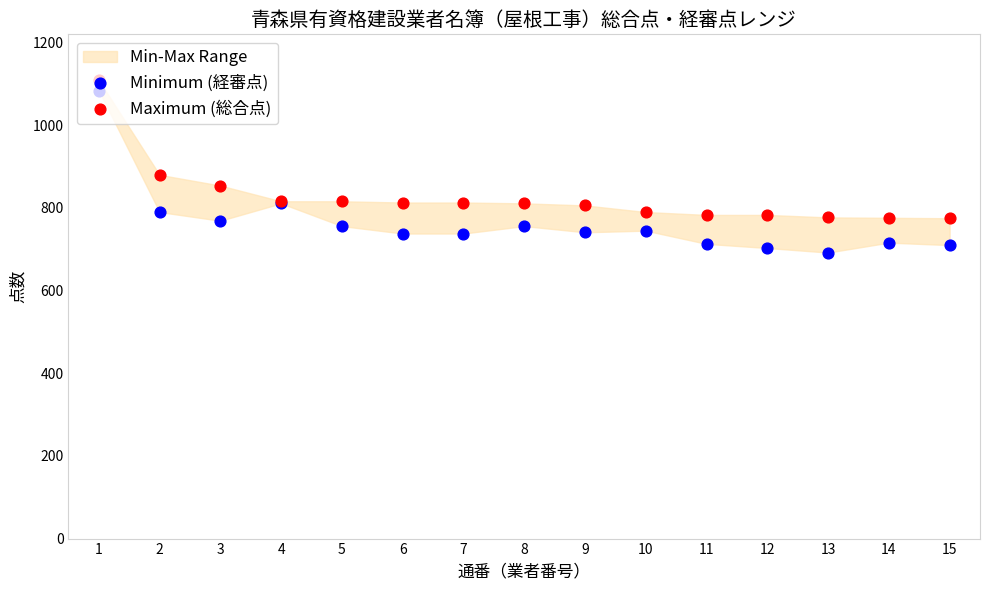

Which series contains the lowest Y value?

Minimum (経審点)